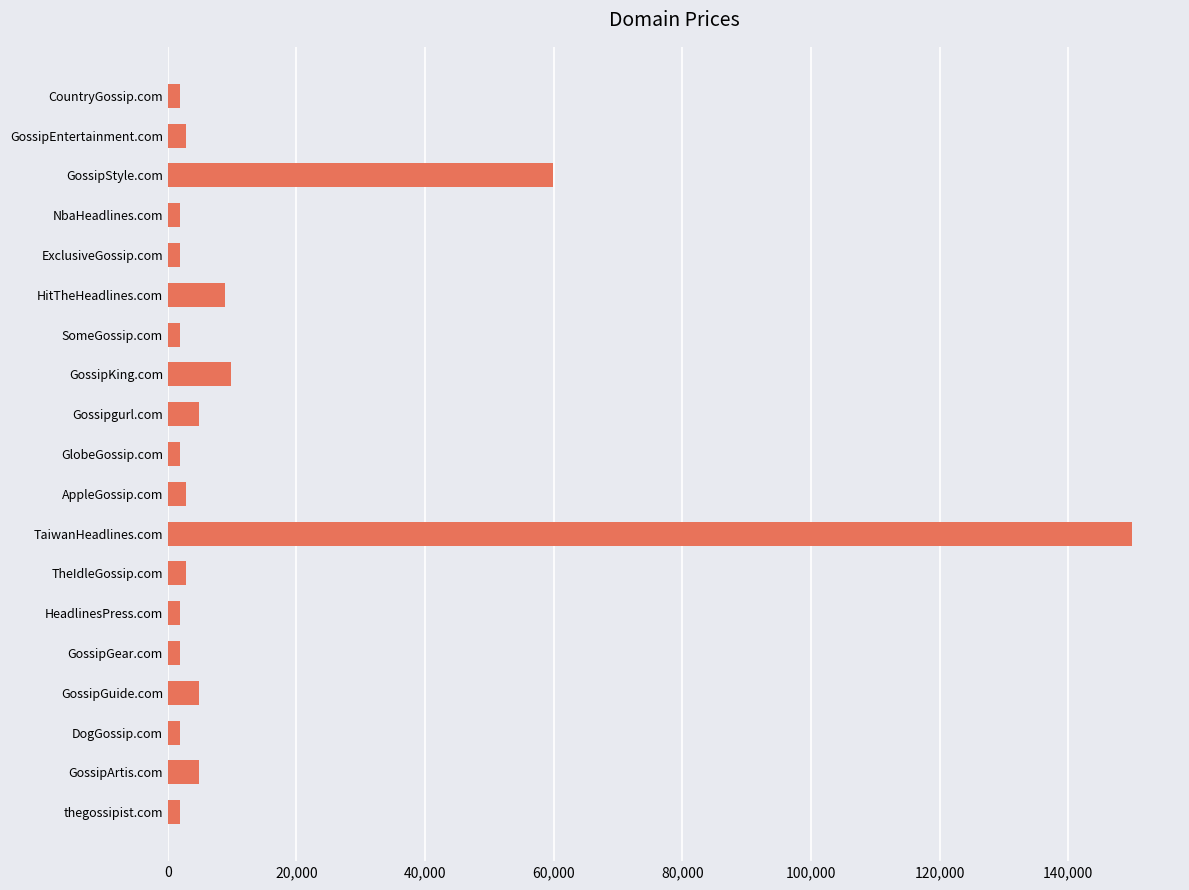

What is the average value?

14151